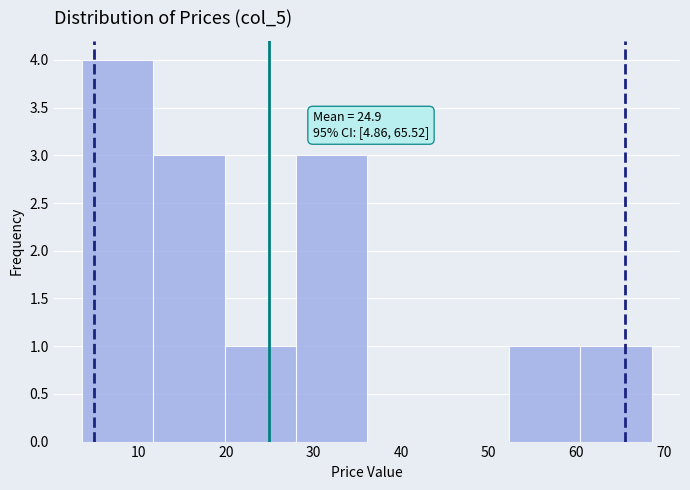

Over which range of the x-axis is the bar tallest?

4 to 12